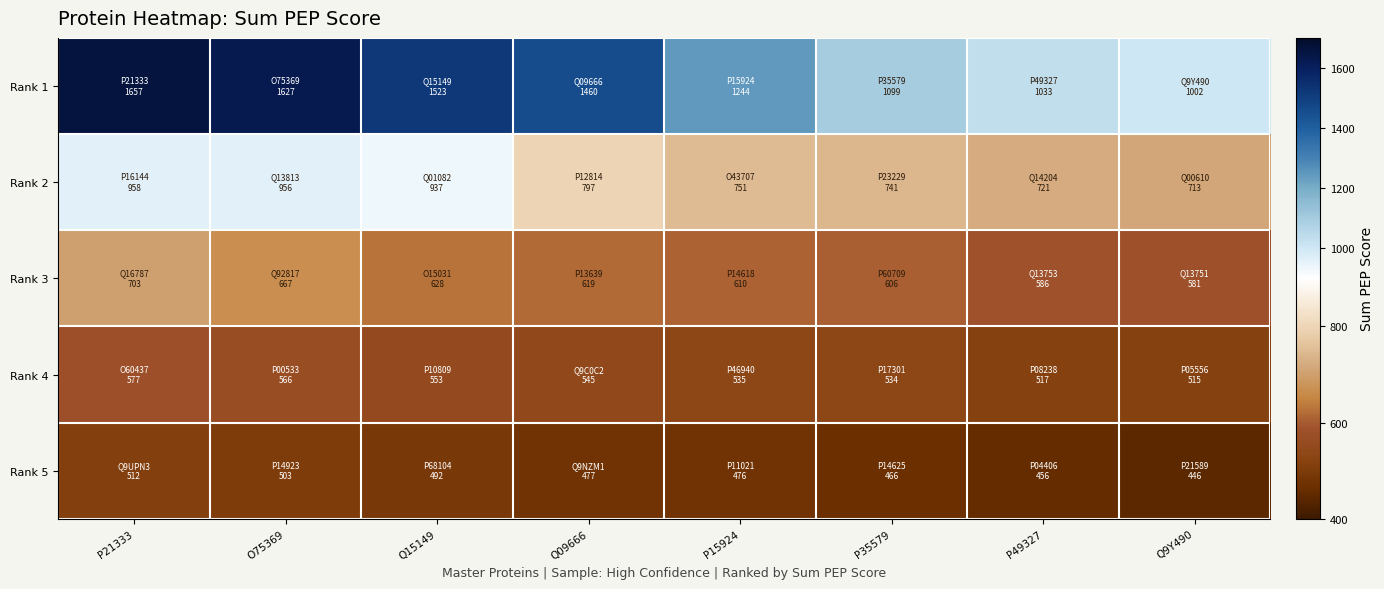

At how many categories does at least one series exceed 974?

8